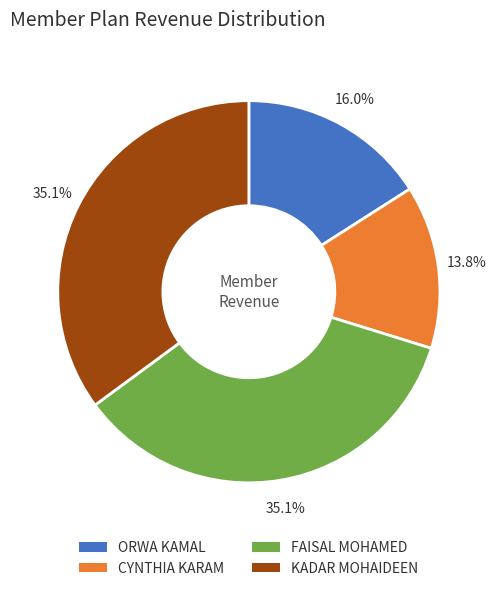

Does FAISAL MOHAMED represent more than half of the total?

No